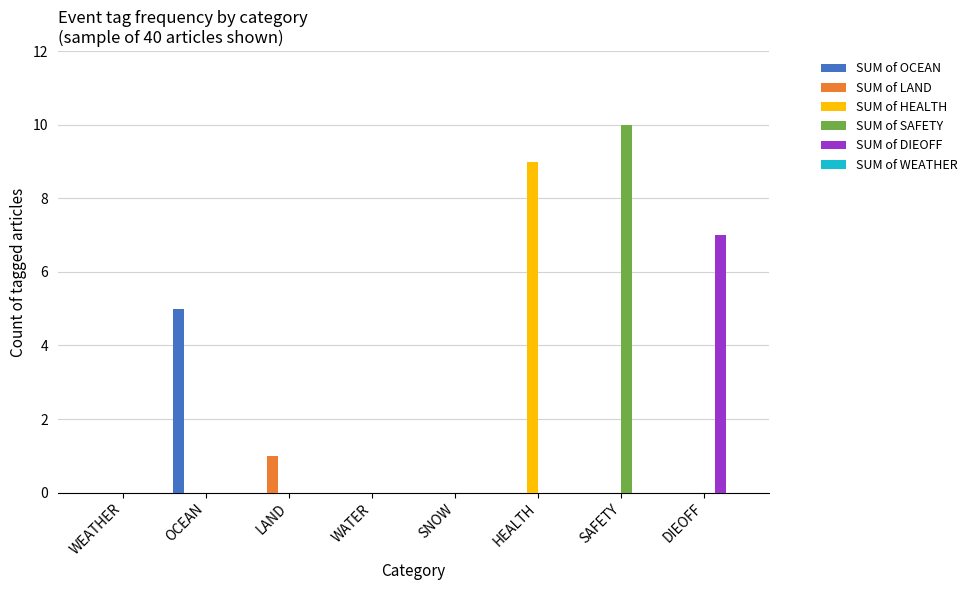

Are the bars grouped side by side (vs. stacked)?

Yes